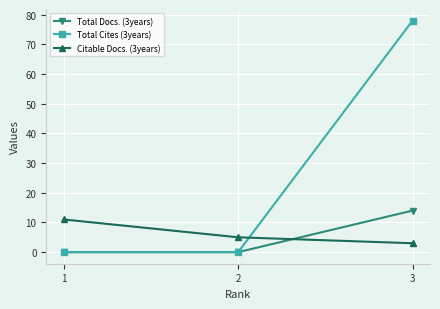

What is the maximum value for Total Cites (3years)?

78